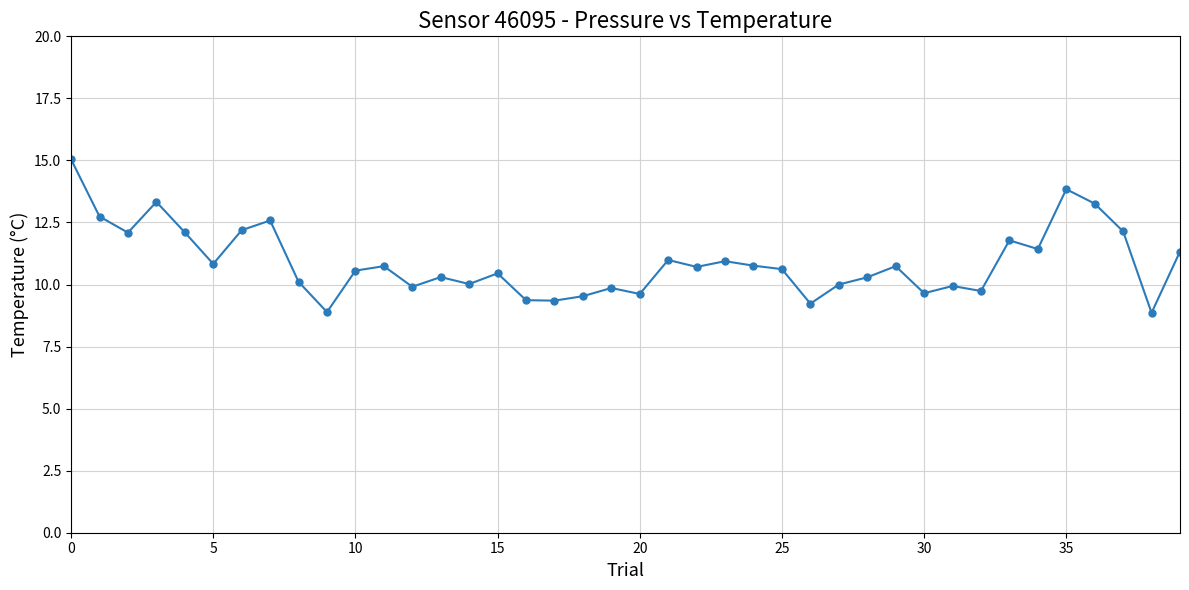

What is the value of the 8th point from the left?

12.6